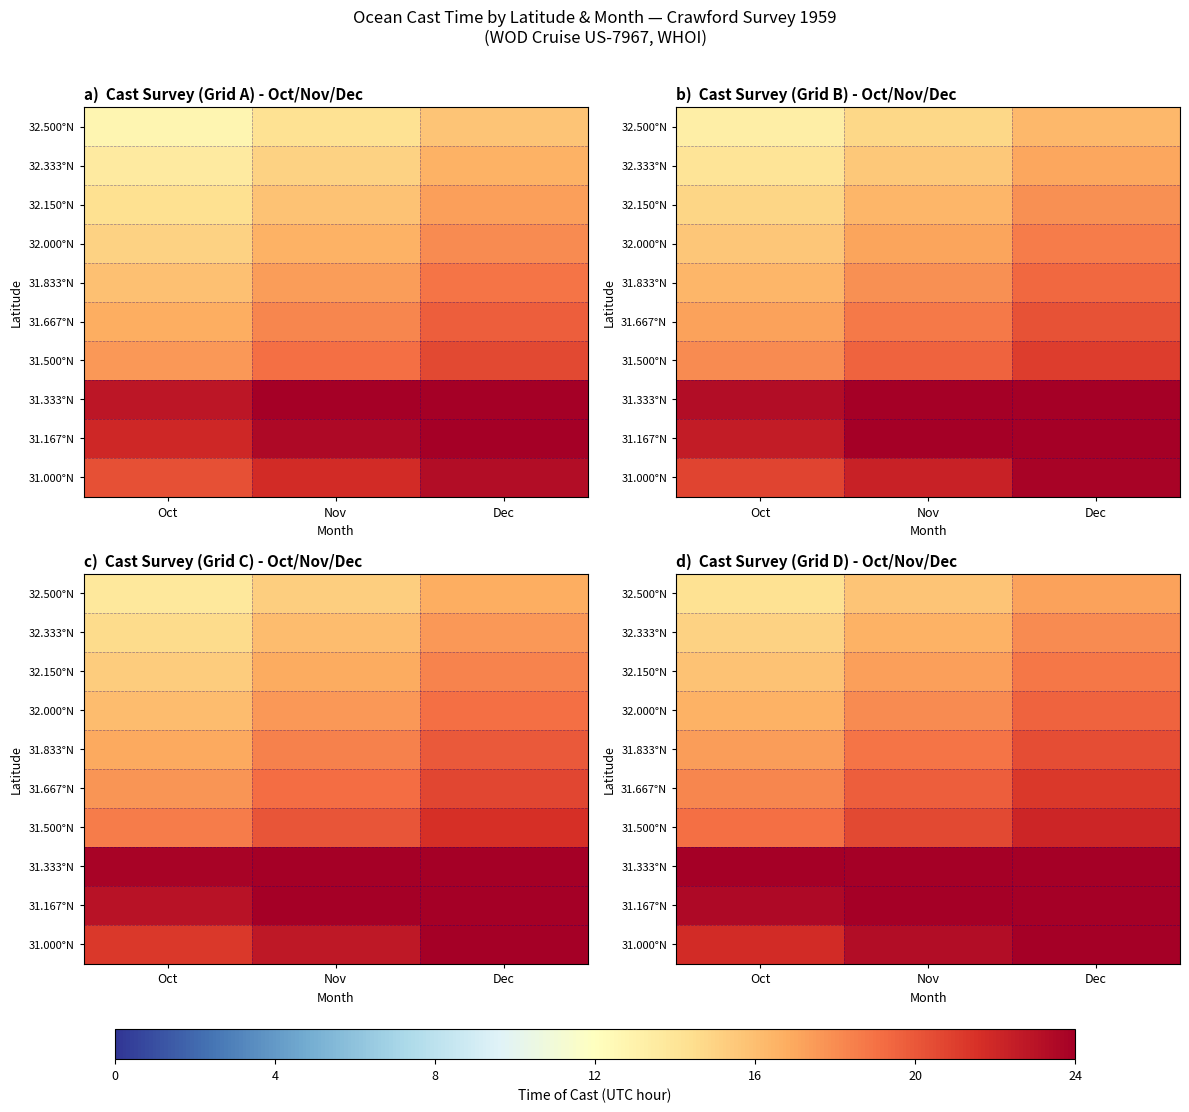

Between Oct and Dec, which is larger?

Dec